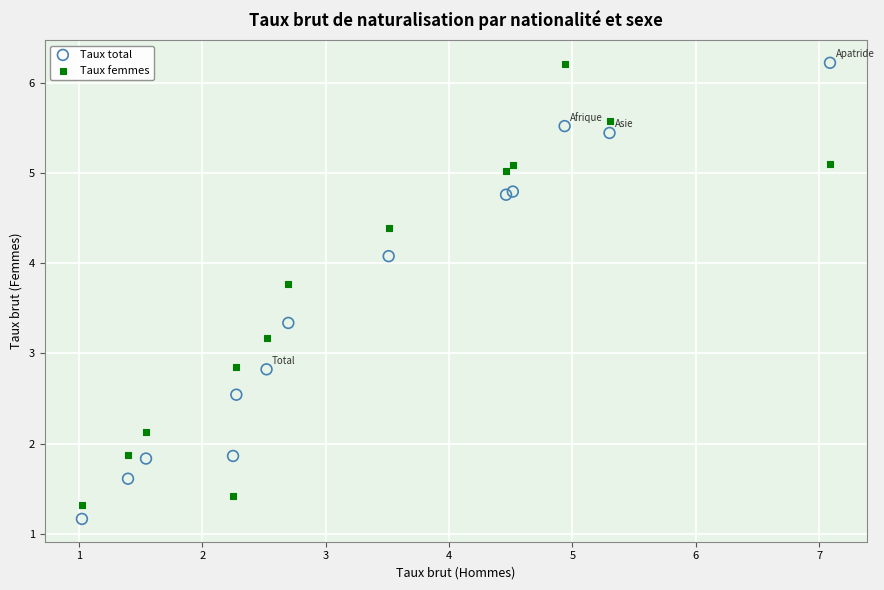

Which series has the largest Y range (max minus min)?

Taux total